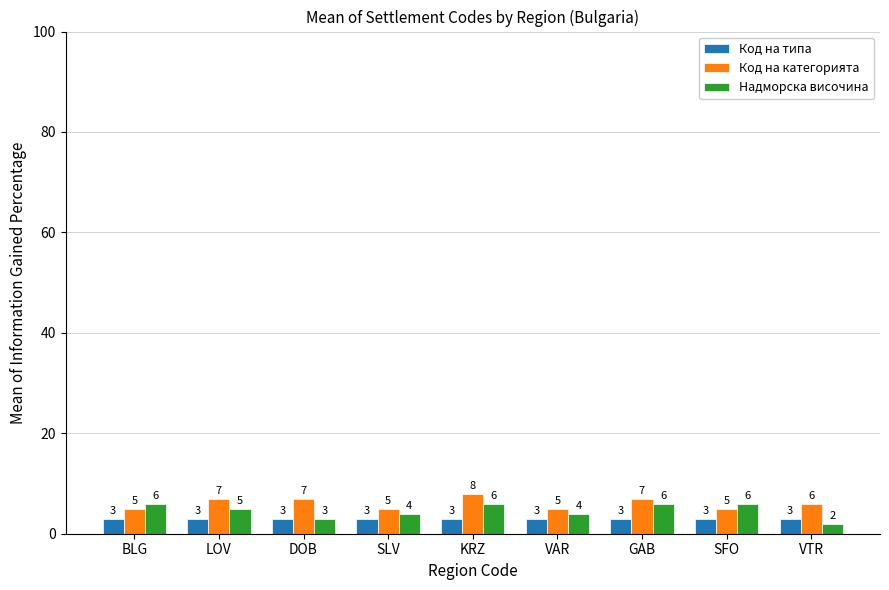

Which category has the lowest value across all series?

VTR